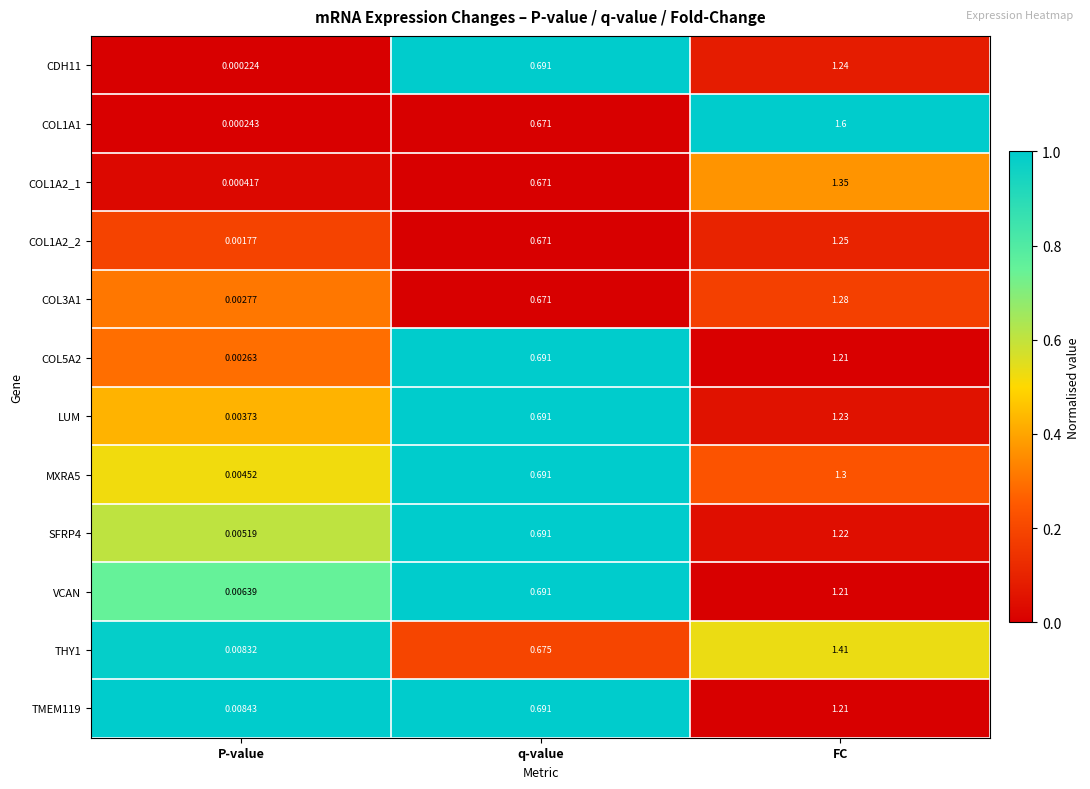

List the labels in order of COL5A2 value, smallest first.

P-value, q-value, FC